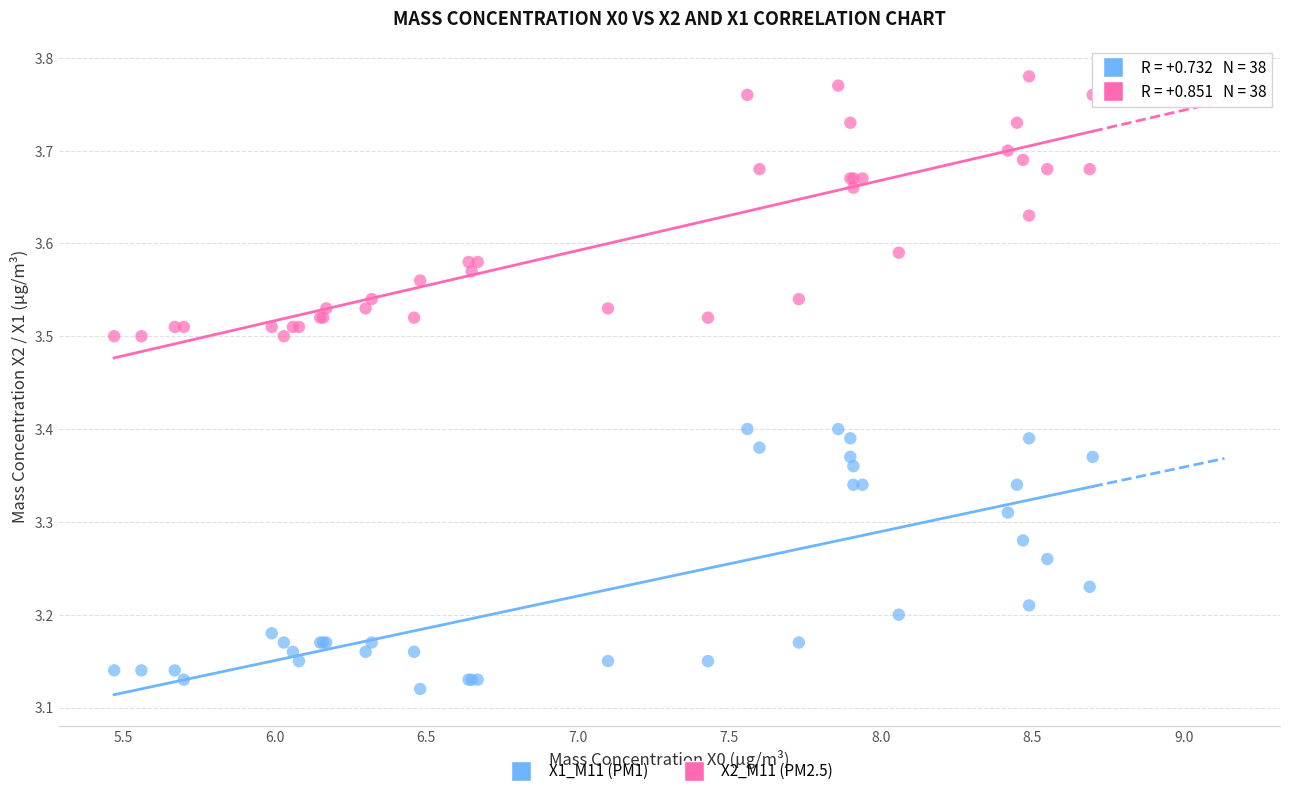

Which series reaches the maximum Y coordinate?

X2_M11 (PM2.5)